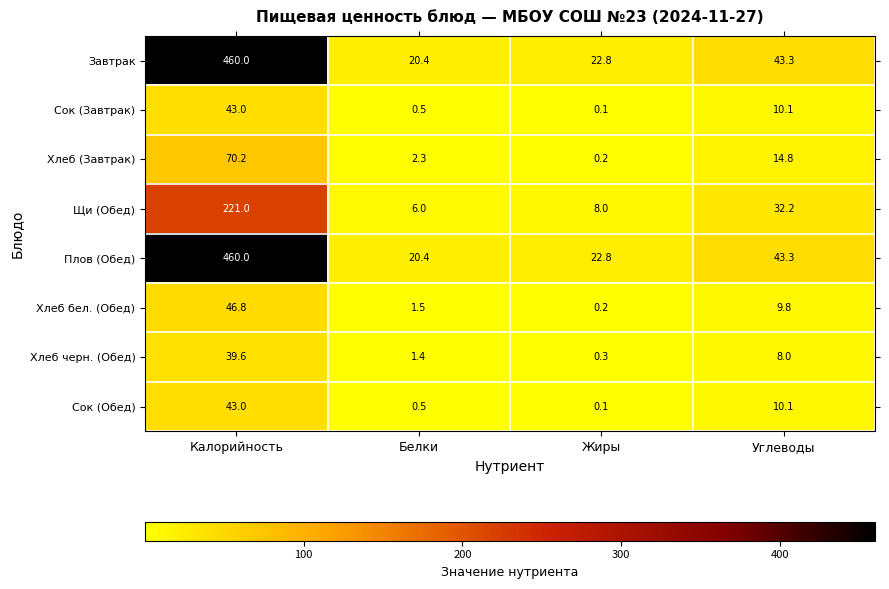

At which label does Хлеб бел. (Обед) first exceed 9?

Калорийность